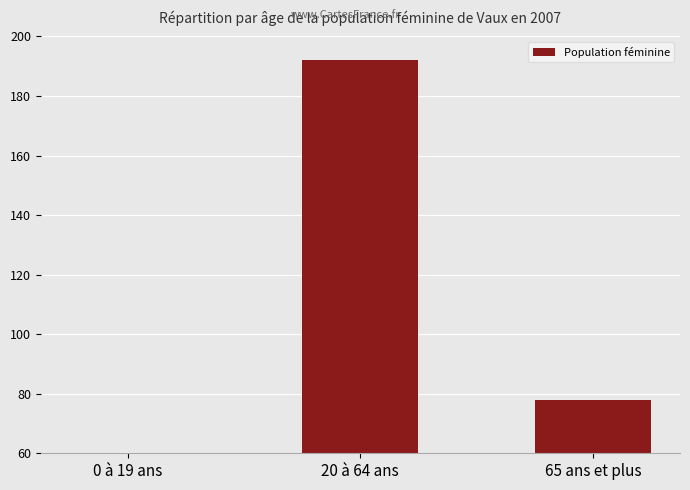

What is the change in value from 20 à 64 ans to 65 ans et plus?

-114